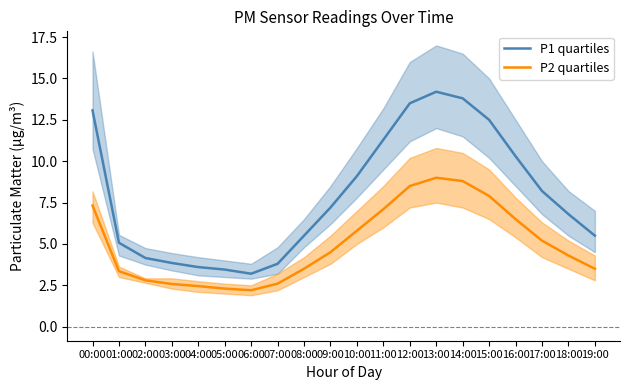

True or false: P2 quartiles and P1 quartiles cross at least once.

False